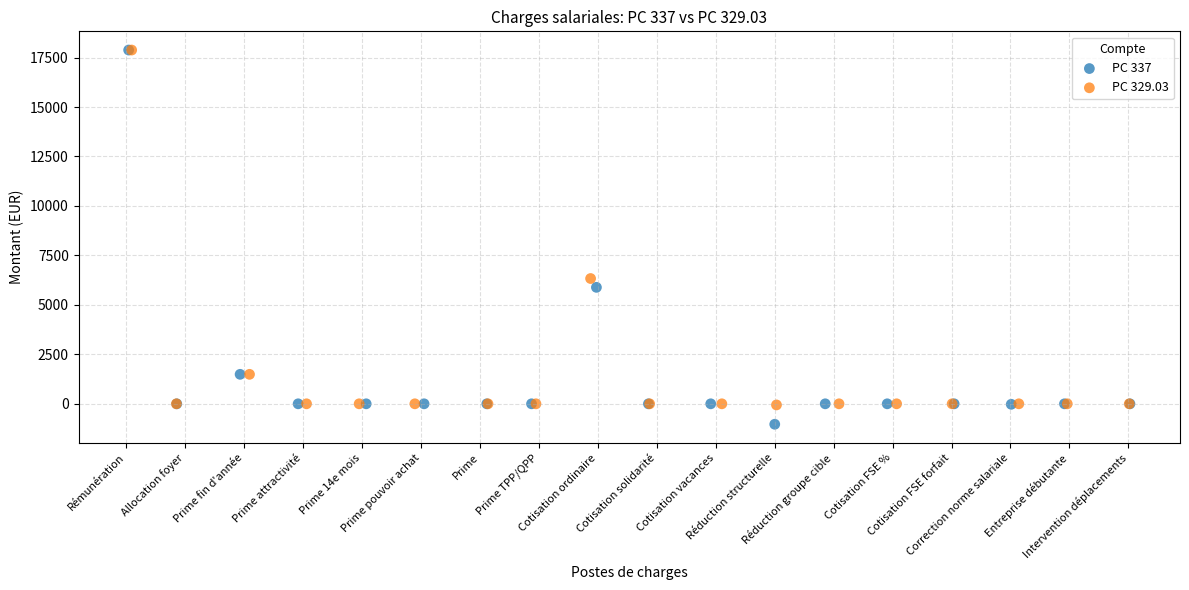

Which series has the largest Y range (max minus min)?

PC 337